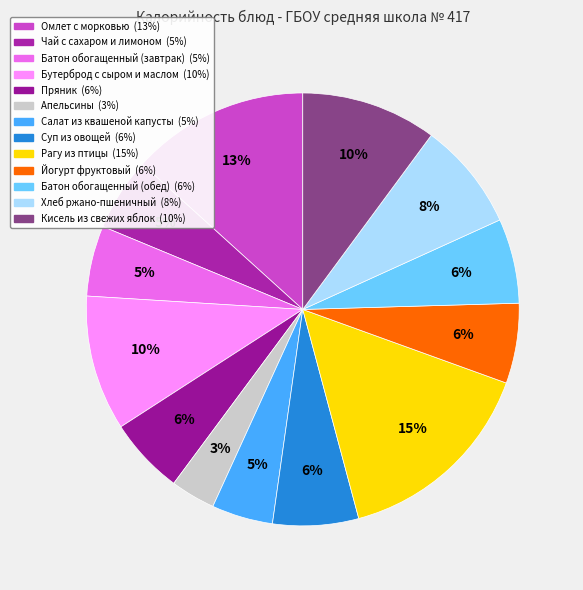

Between Салат из квашеной капусты and Пряник, which is larger?

Пряник